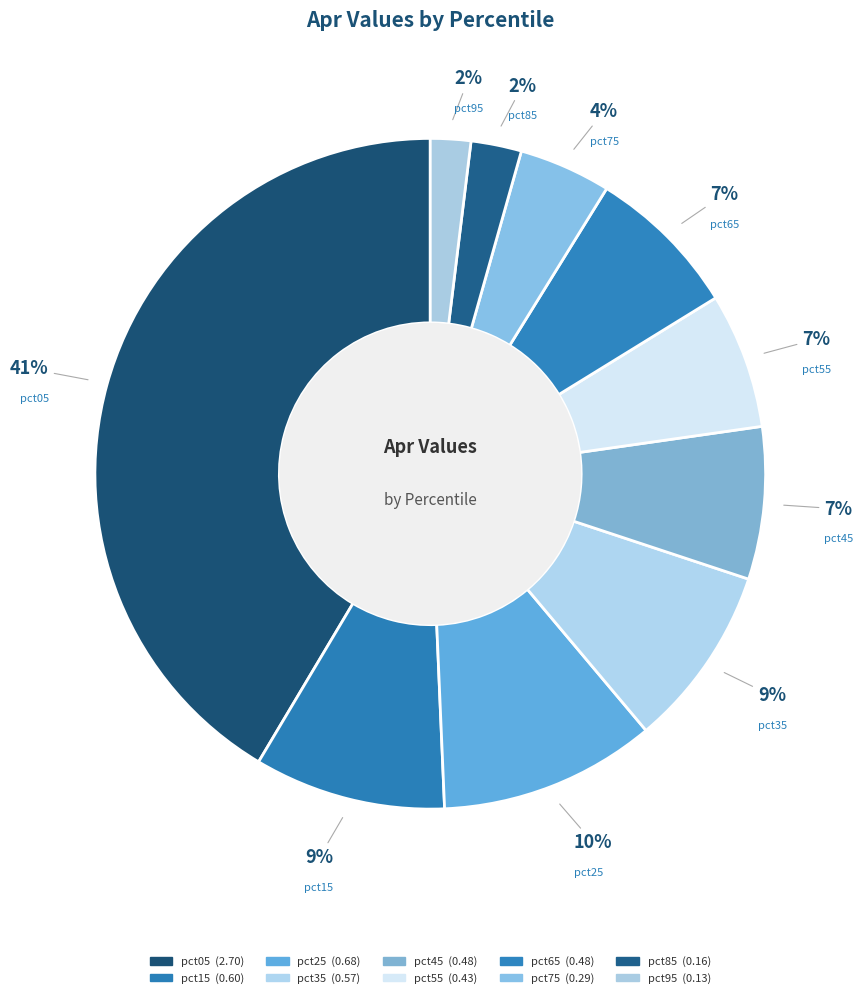

Is it true that pct85 is 2% of the pie?

True